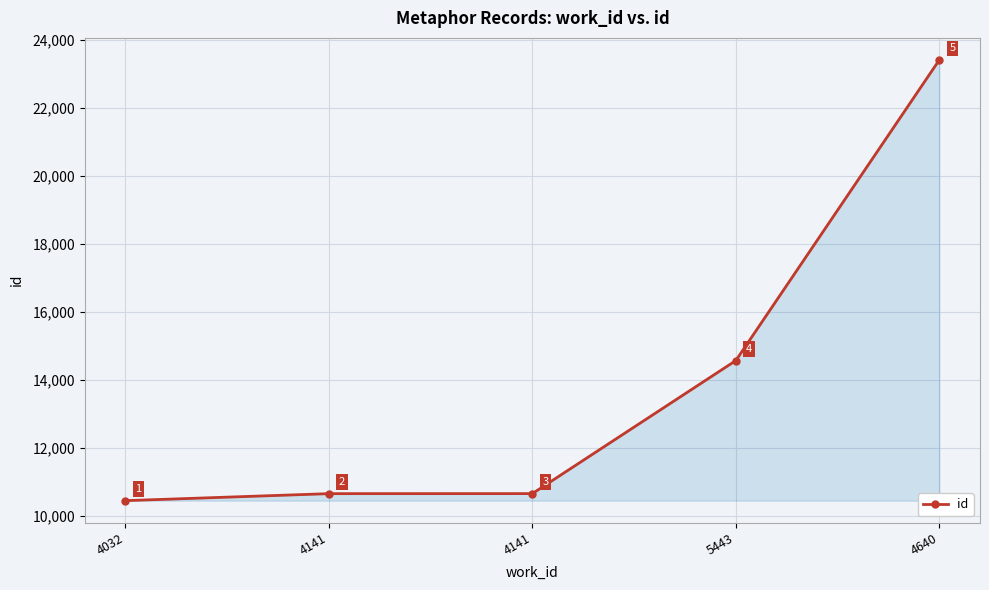

What is the sum of the values at 5443 and 4640?

37958